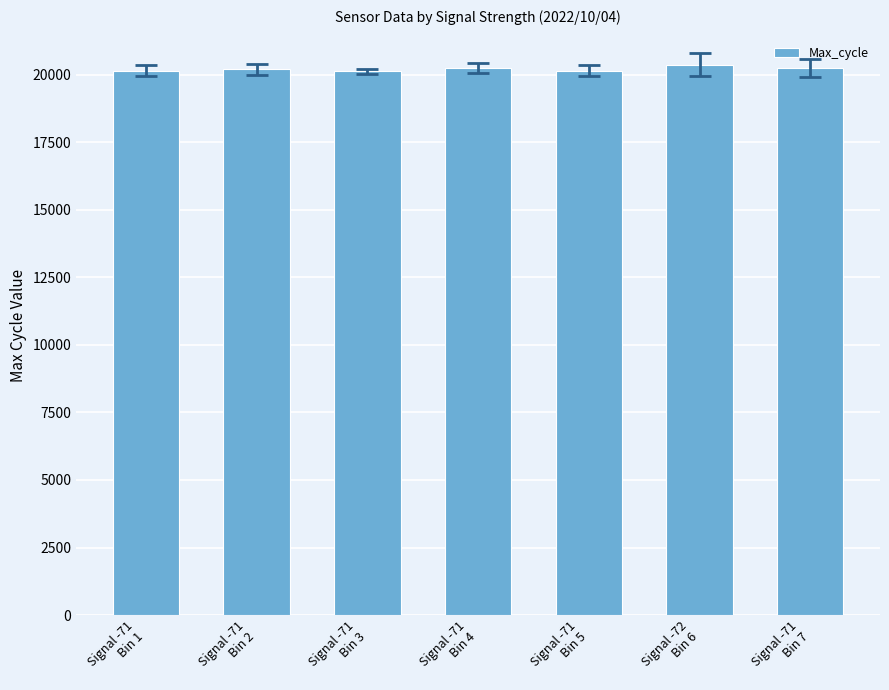

What is the value of the 1st bar from the left?

20156.4